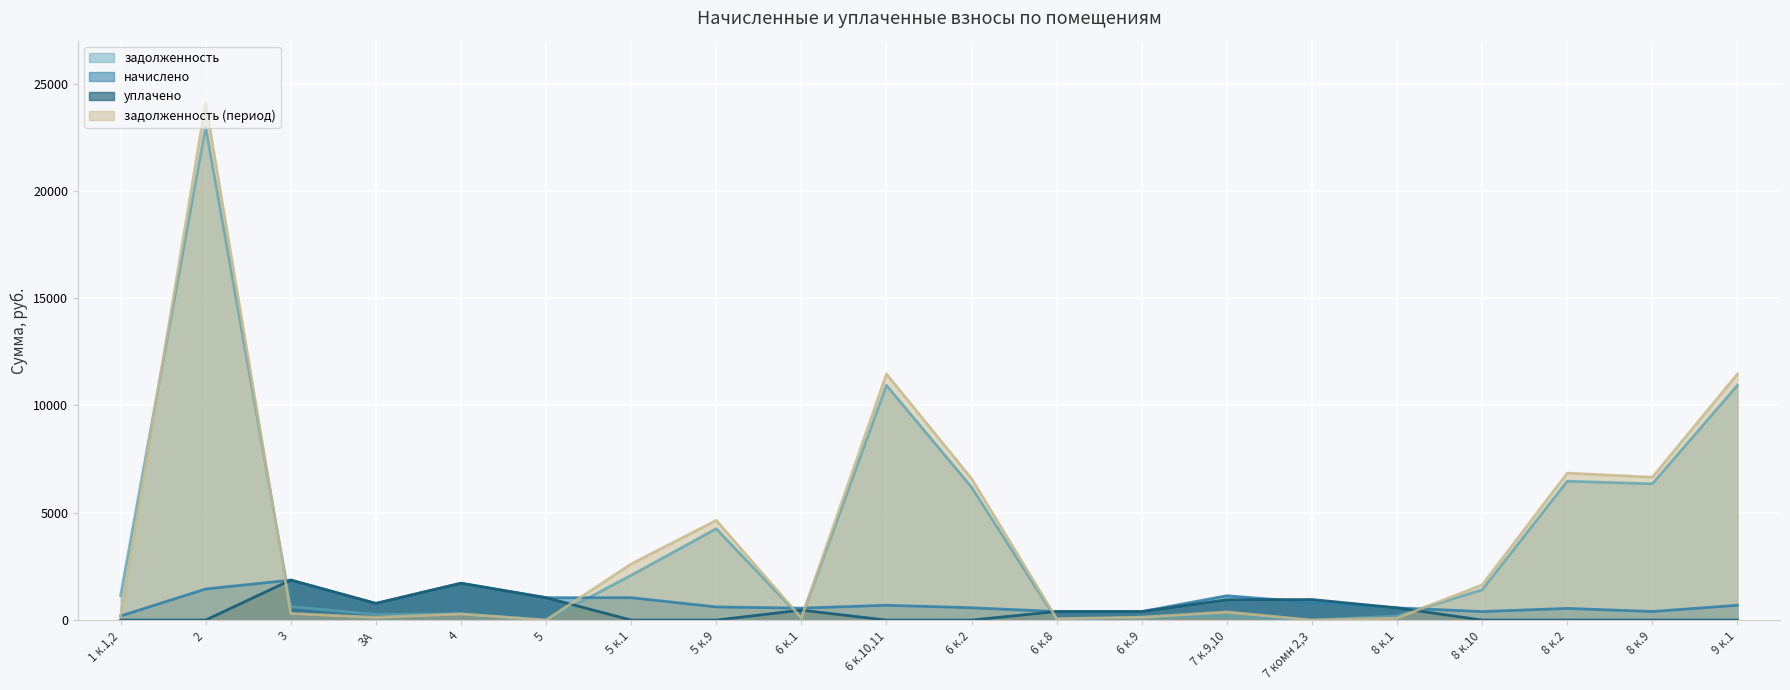

At which category is the sum across all series the highest?

2